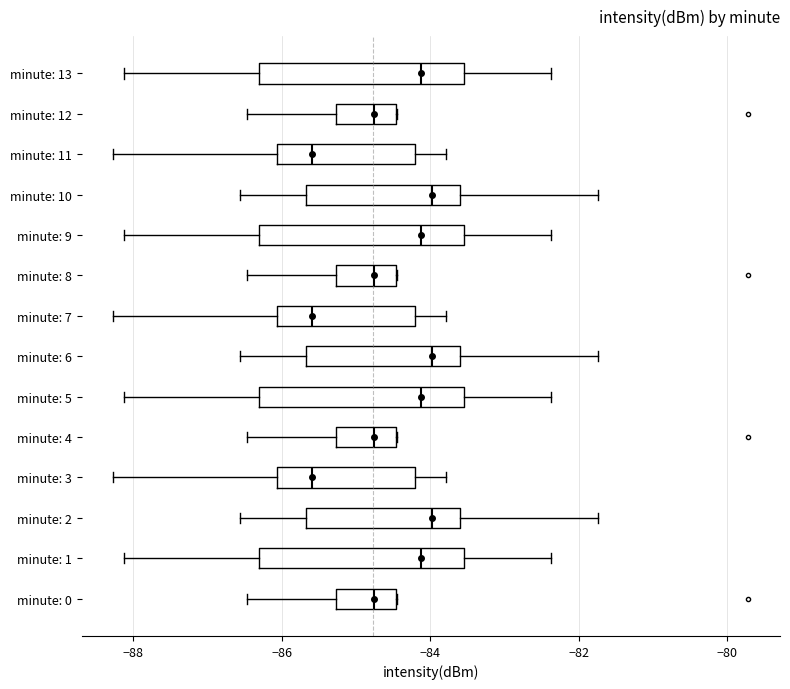

Reading bottom to top, read every box against the x-axis: the position of its median line, the range the box covers, and the ends of its whiskers. The values are not printed on the chart, so give them approximately, as read against the axis.

minute: 0: median -84.8, box -85.2 to -84.4, whiskers -86.4 to -84.4
minute: 1: median -84.2, box -86.4 to -83.6, whiskers -88.2 to -82.4
minute: 2: median -84.0, box -85.6 to -83.6, whiskers -86.6 to -81.8
minute: 3: median -85.6, box -86.0 to -84.2, whiskers -88.2 to -83.8
minute: 4: median -84.8, box -85.2 to -84.4, whiskers -86.4 to -84.4
minute: 5: median -84.2, box -86.4 to -83.6, whiskers -88.2 to -82.4
minute: 6: median -84.0, box -85.6 to -83.6, whiskers -86.6 to -81.8
minute: 7: median -85.6, box -86.0 to -84.2, whiskers -88.2 to -83.8
minute: 8: median -84.8, box -85.2 to -84.4, whiskers -86.4 to -84.4
minute: 9: median -84.2, box -86.4 to -83.6, whiskers -88.2 to -82.4
minute: 10: median -84.0, box -85.6 to -83.6, whiskers -86.6 to -81.8
minute: 11: median -85.6, box -86.0 to -84.2, whiskers -88.2 to -83.8
minute: 12: median -84.8, box -85.2 to -84.4, whiskers -86.4 to -84.4
minute: 13: median -84.2, box -86.4 to -83.6, whiskers -88.2 to -82.4